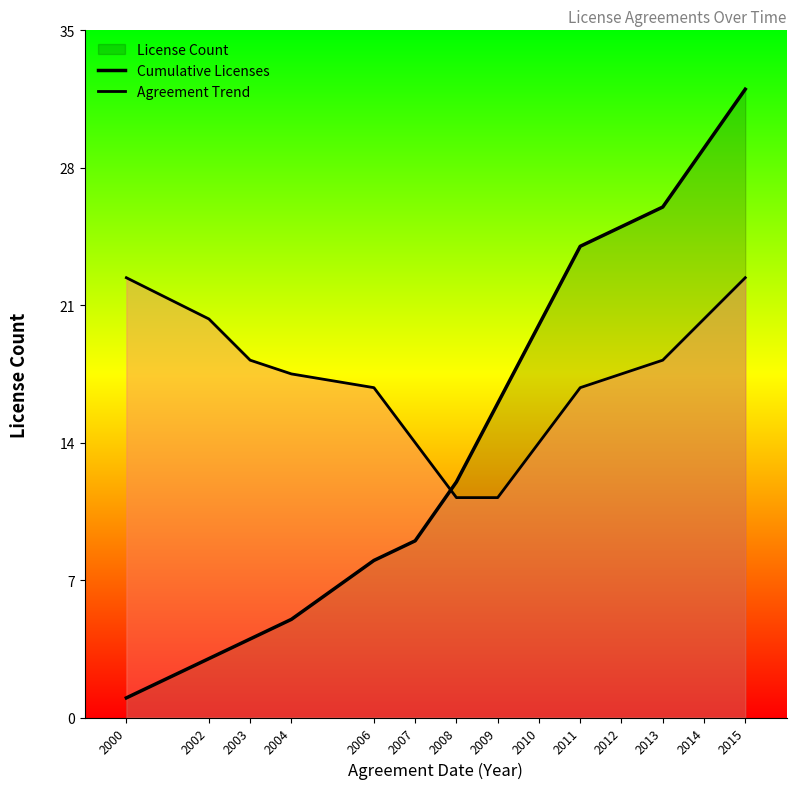

What is the total value across all series at 2004?

22.5